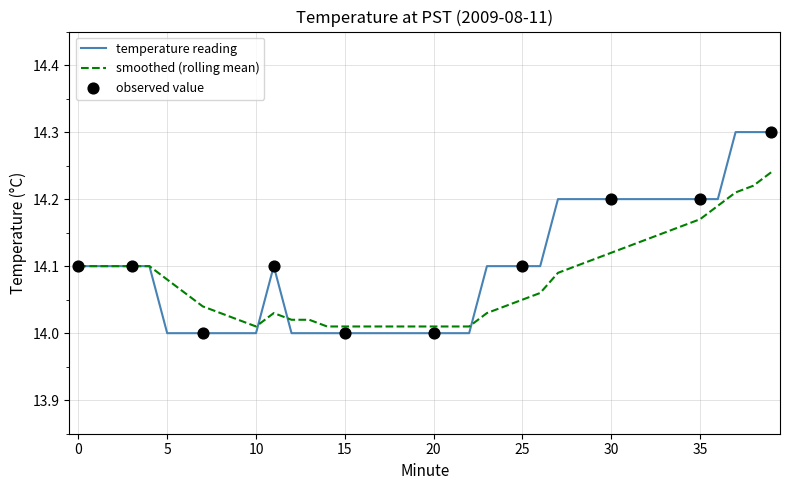

Which series has the largest range (max minus min)?

temperature reading